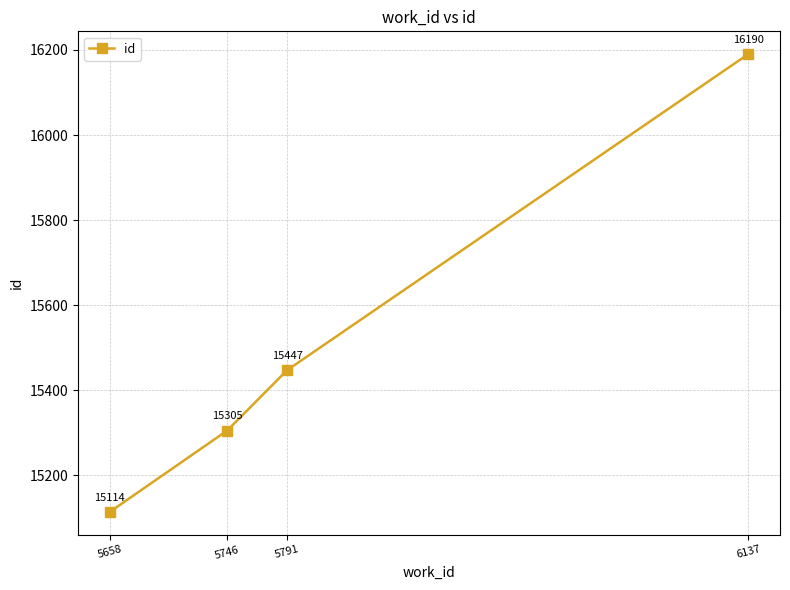

Count the number of categories in the chart.

4